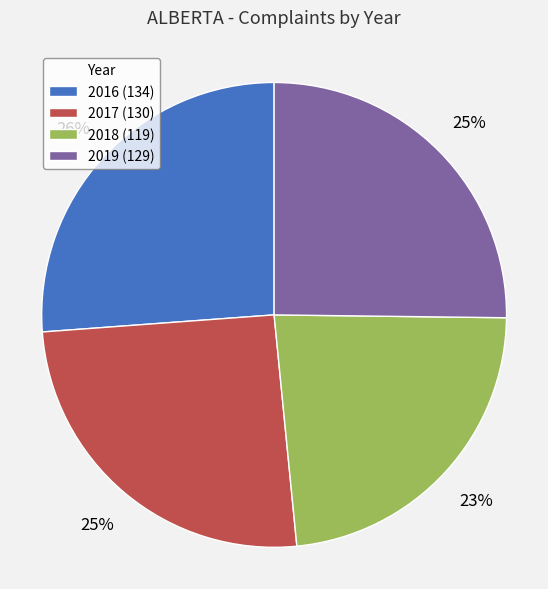

Do 2018 (119) and 2016 (134) together represent more than half of the pie?

No